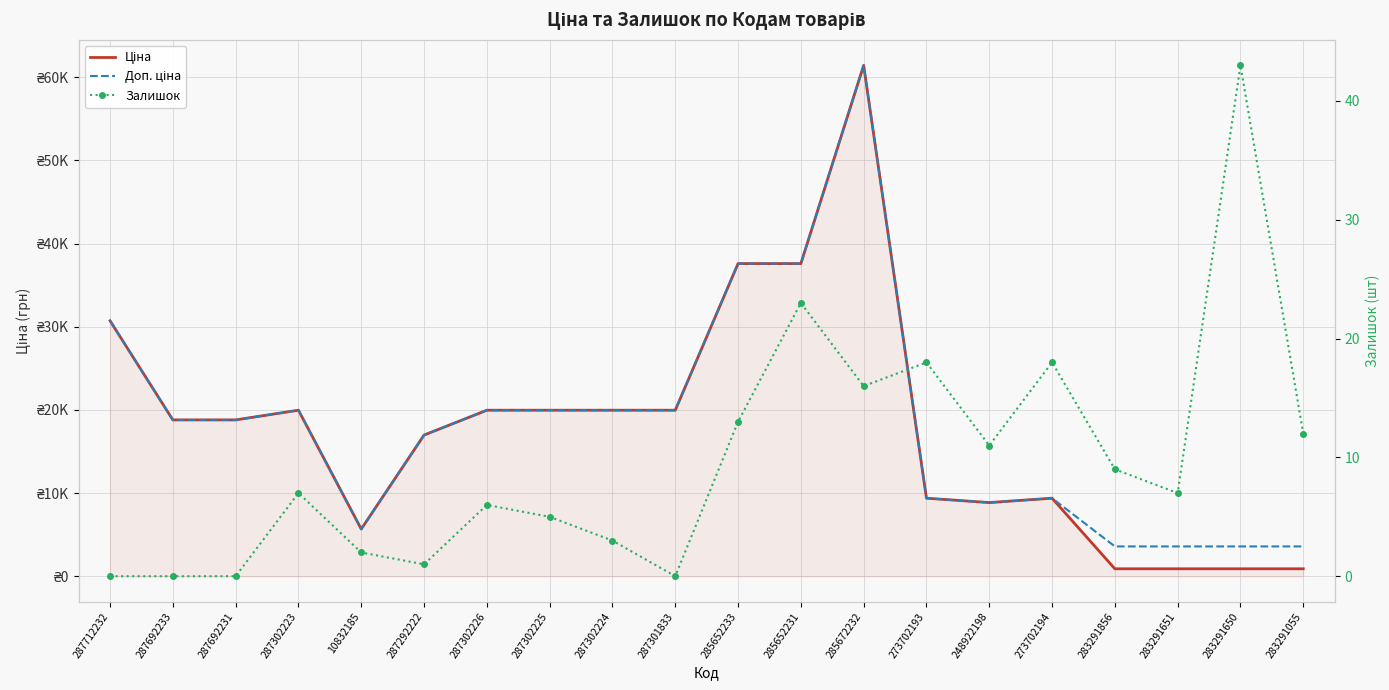

What is the value of the Залишок point at the 11th from the left?

13.0